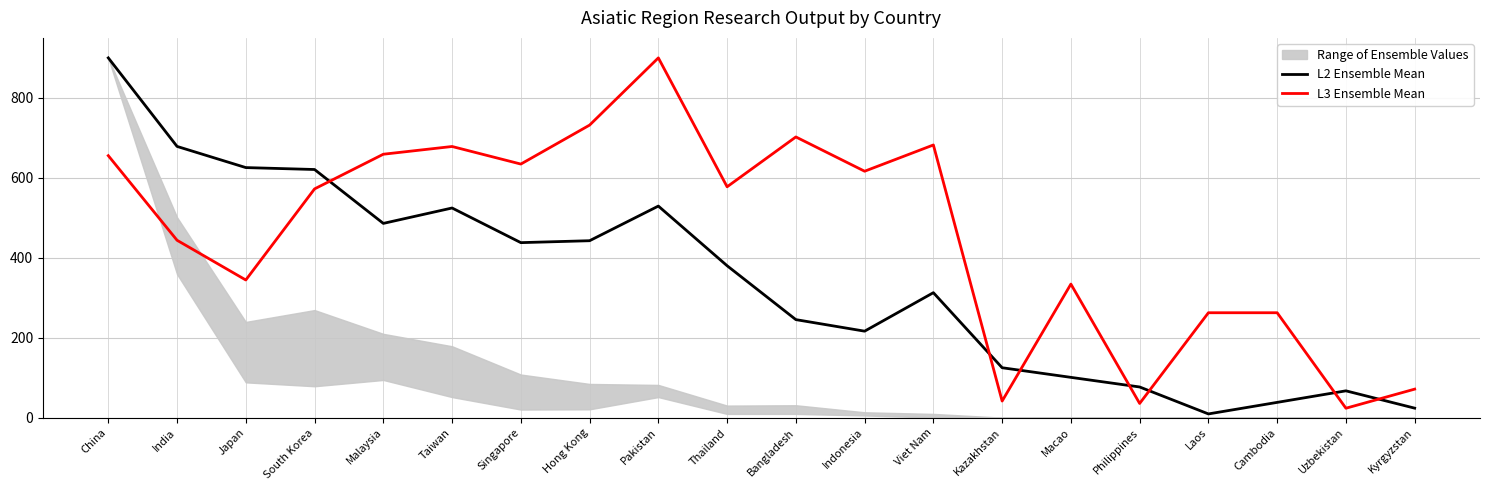

Is this an area chart (filled region under the line)?

No